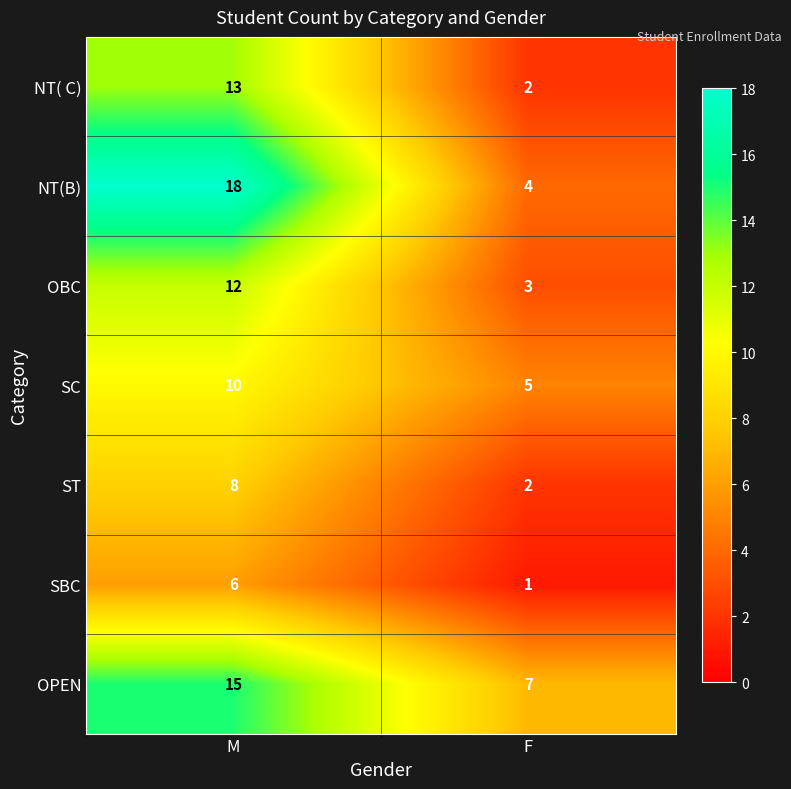

Count the number of data series in this chart.

7